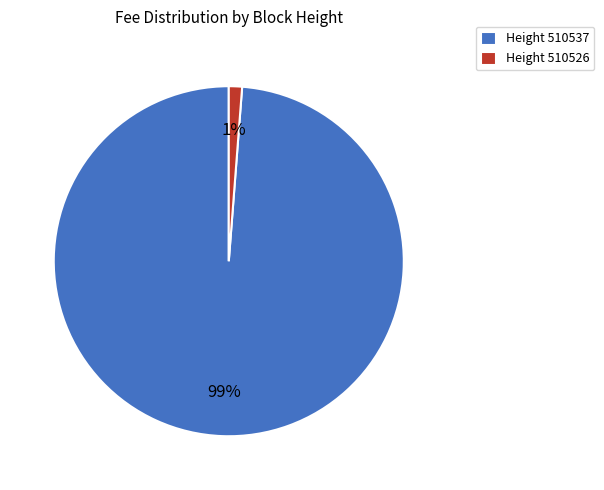

The Height 510537 slice represents 99% of the pie. True or false?

True